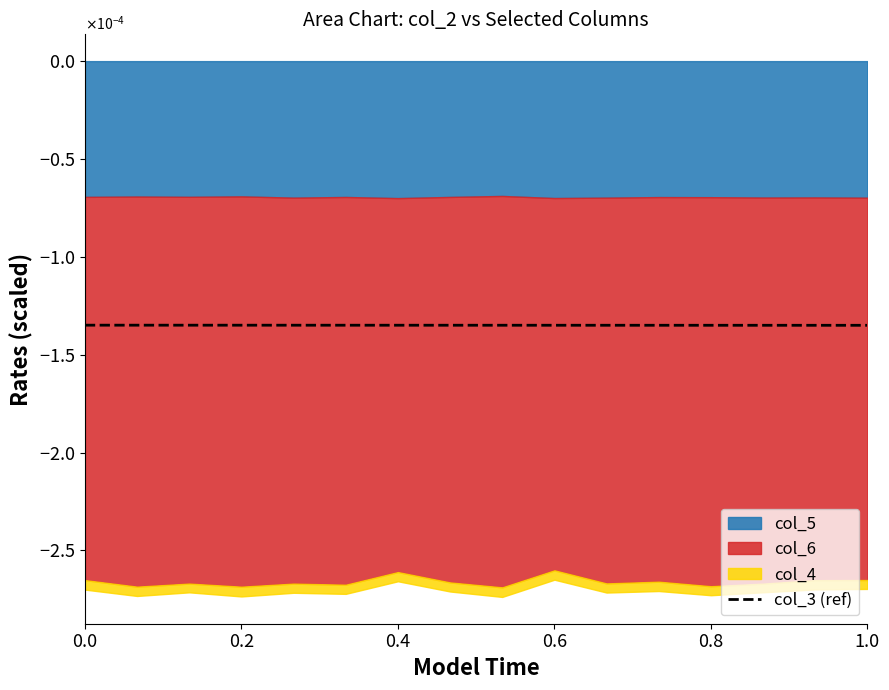

True or false: there are more than 0 points higher than both neighbors.

False